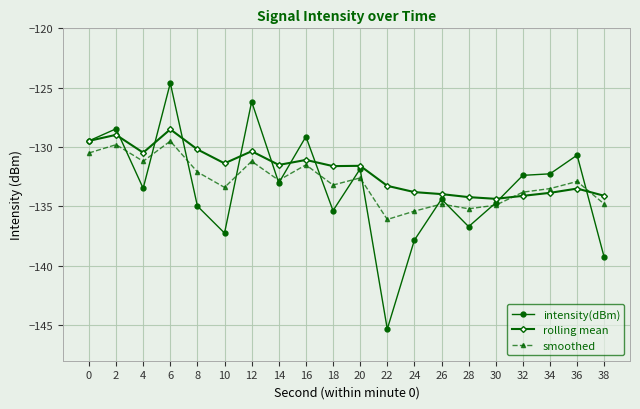

Where is the first local maximum for smoothed?

2